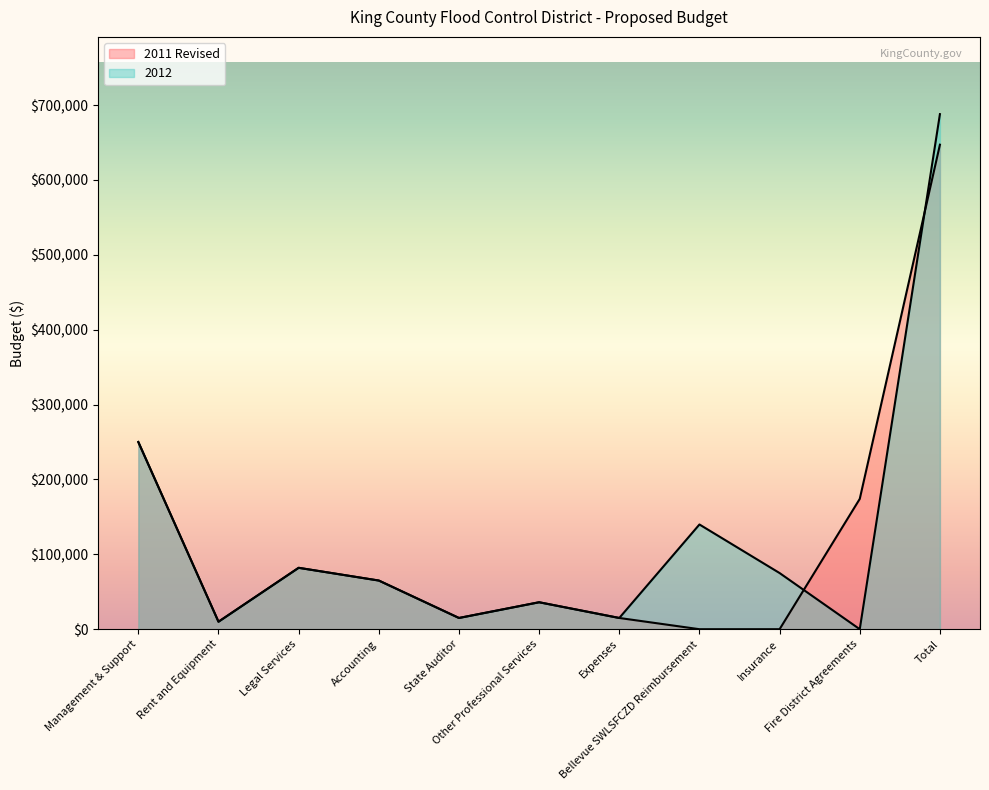

At which category is the sum across all series the highest?

Total